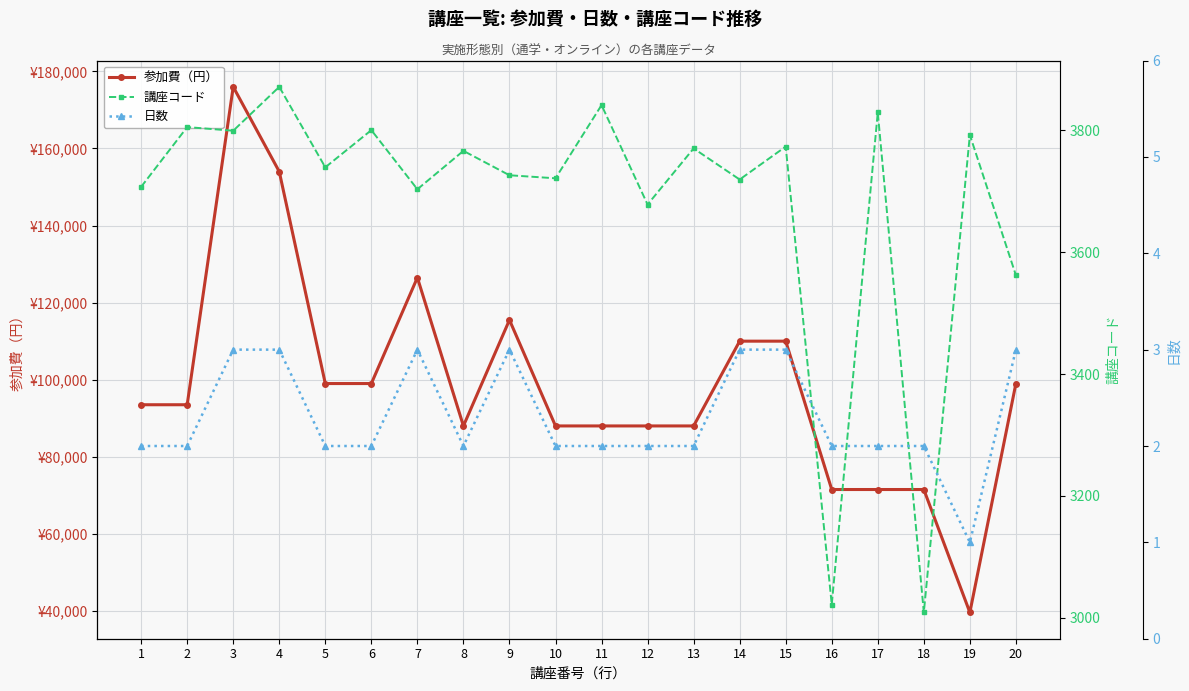

At which label does 参加費（円） reach its peak?

3